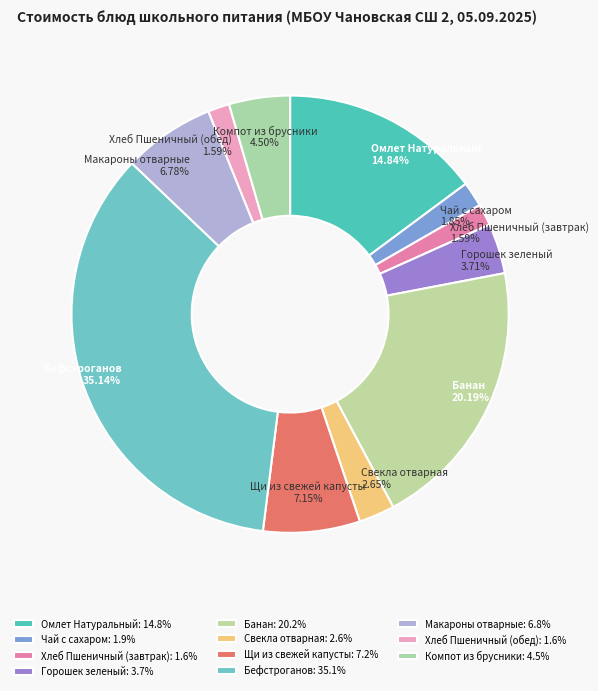

Combined, do Банан and Бефстроганов account for over 50%?

Yes